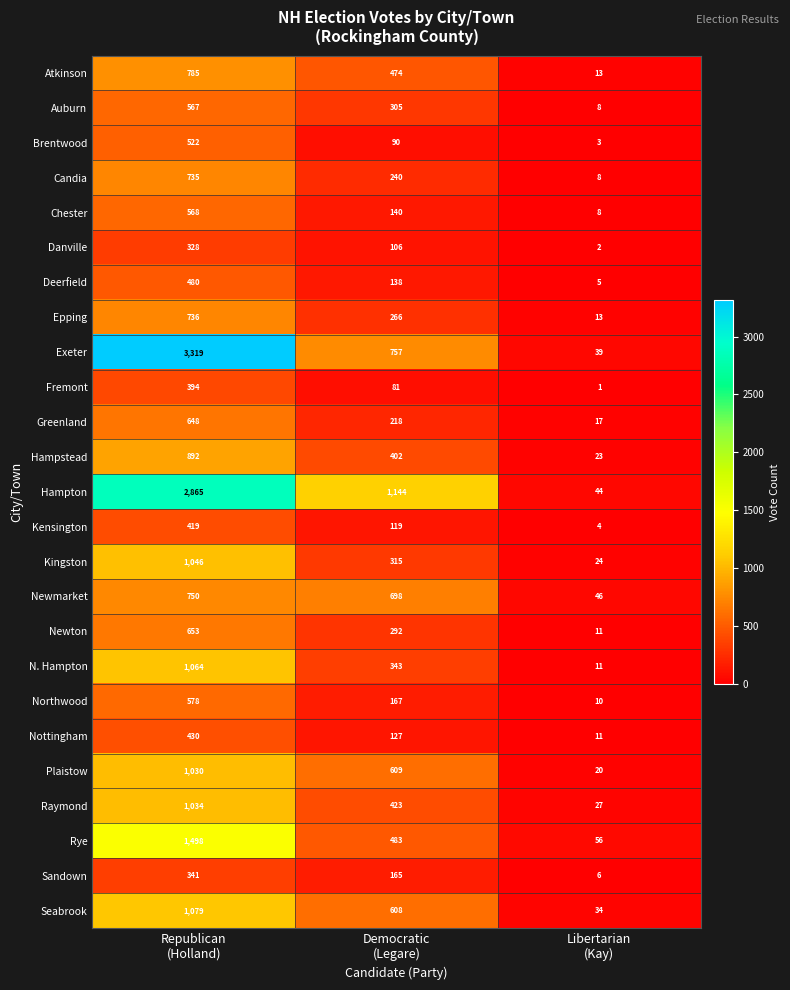

How many Chester values are between 8 and 568?

3